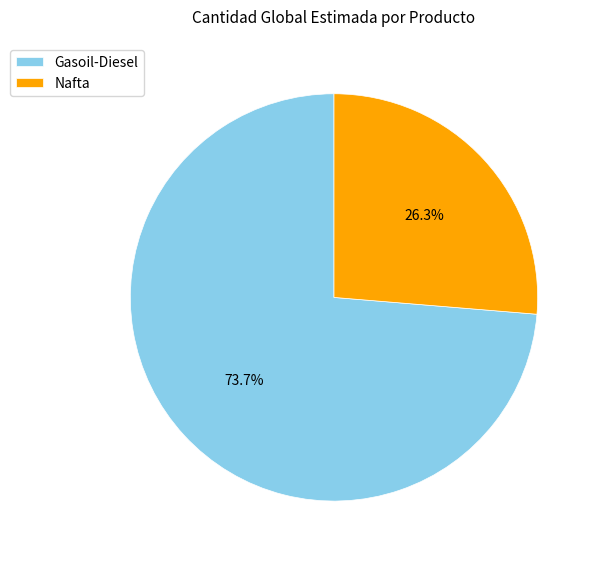

How many segments does this pie chart have?

2